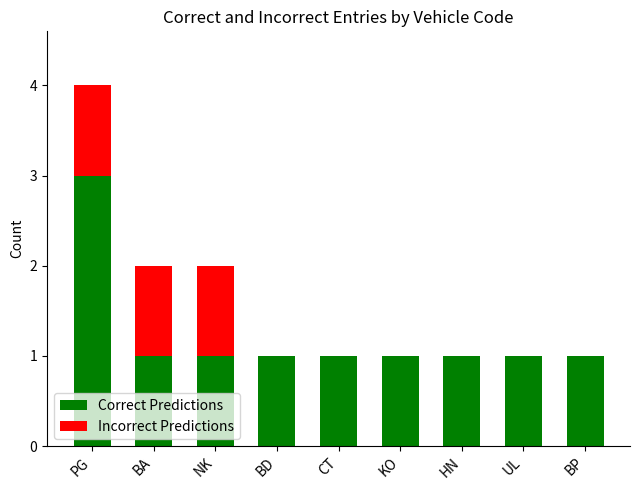

At which category is the sum across all series the highest?

PG